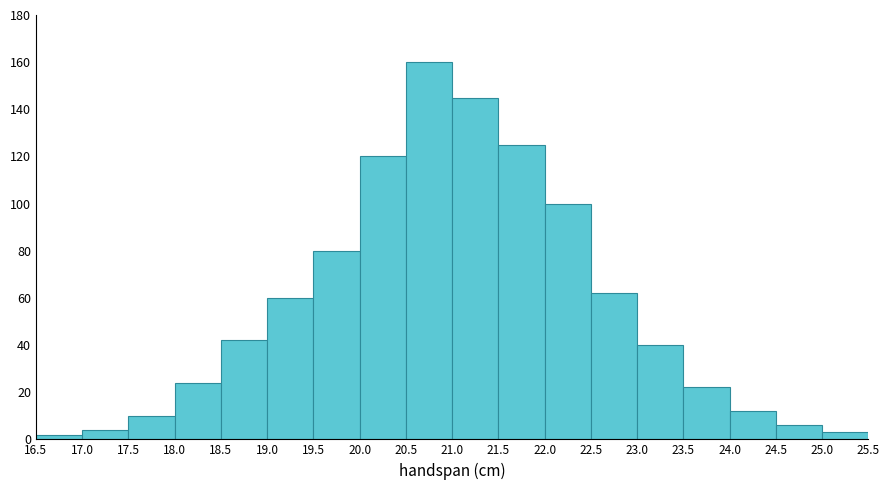

Over which range of the x-axis is the bar tallest?

20.5 to 21.0